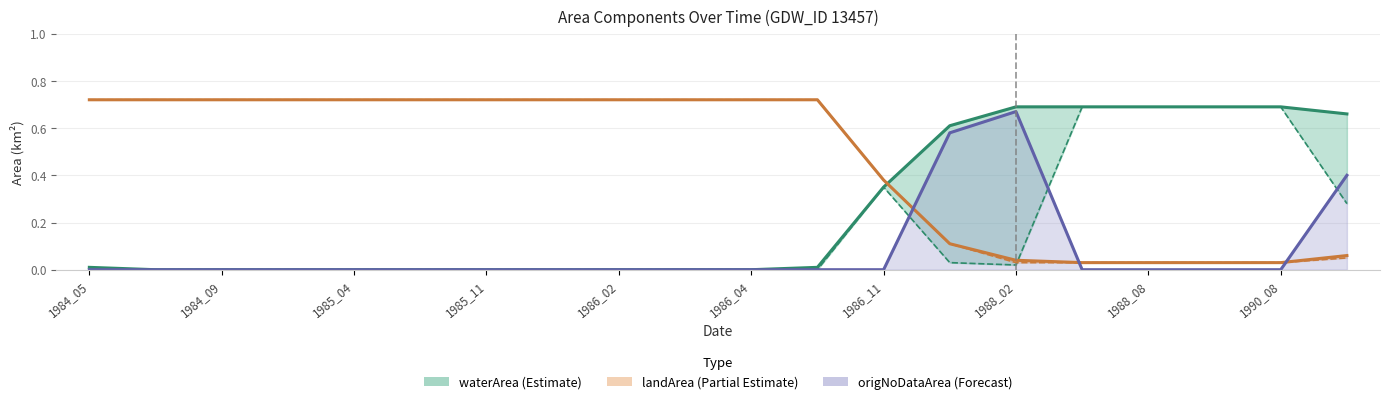

True or false: landArea has a value of 0.0 at 1988_08.

True